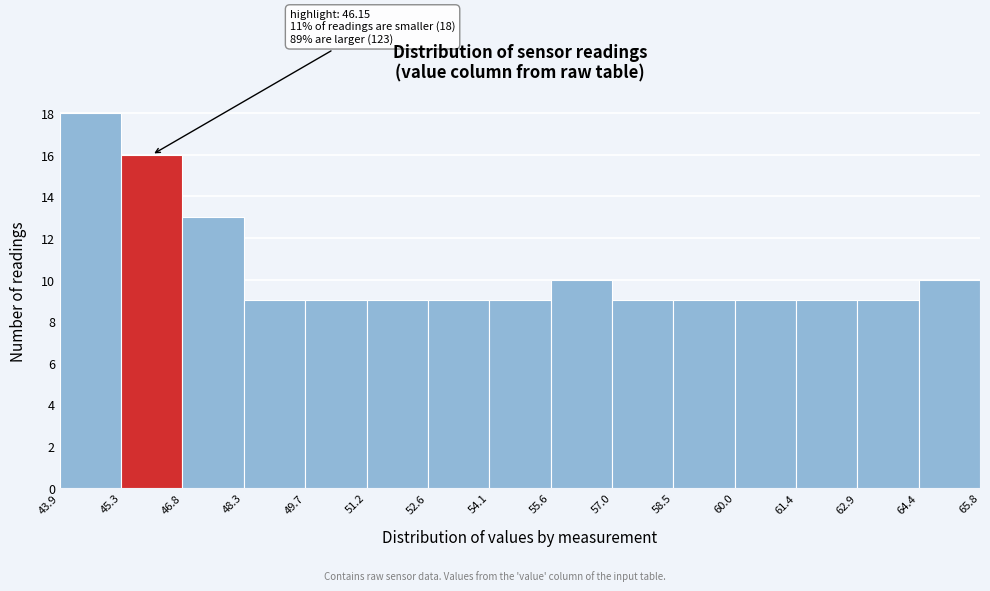

Which range on the x-axis has the tallest bar?

43.9 to 45.3